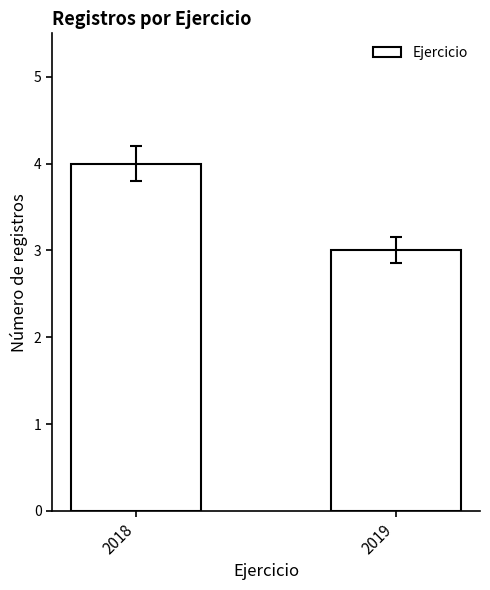

The chart shows a value of 4 at 2018. True or false?

True